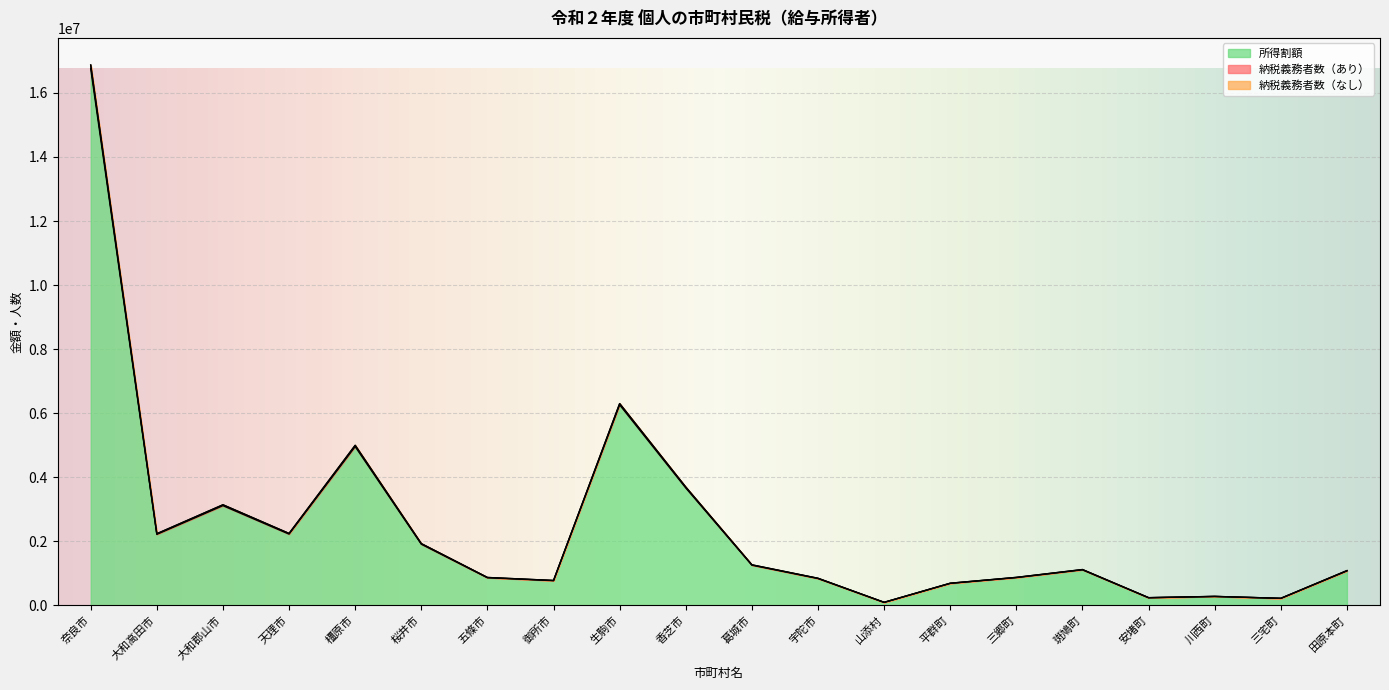

True or false: 納税義務者数（なし） and 所得割額 intersect in this chart.

False